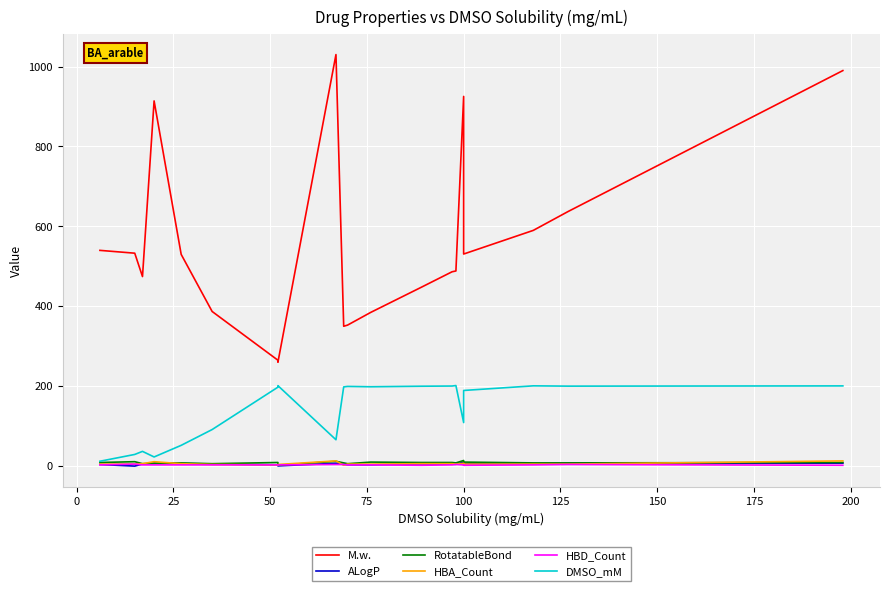

True or false: ALogP has a value of 3.2 at 200.

True